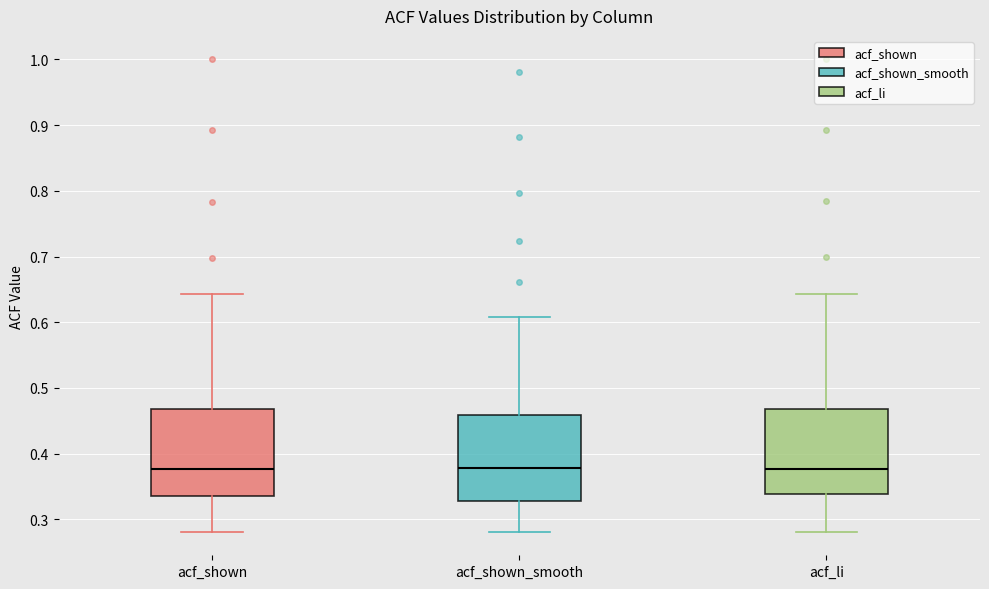

Reading left to right, transcribe this box plot: for each box, give where its median line is, the range the box spans, and where its two whiskers end, as read against the y-axis. The values are not printed on the chart, so give them approximately, as read against the axis.

acf_shown: median 0.38, box 0.34 to 0.47, whiskers 0.28 to 0.64
acf_shown_smooth: median 0.38, box 0.33 to 0.46, whiskers 0.28 to 0.61
acf_li: median 0.38, box 0.34 to 0.47, whiskers 0.28 to 0.64